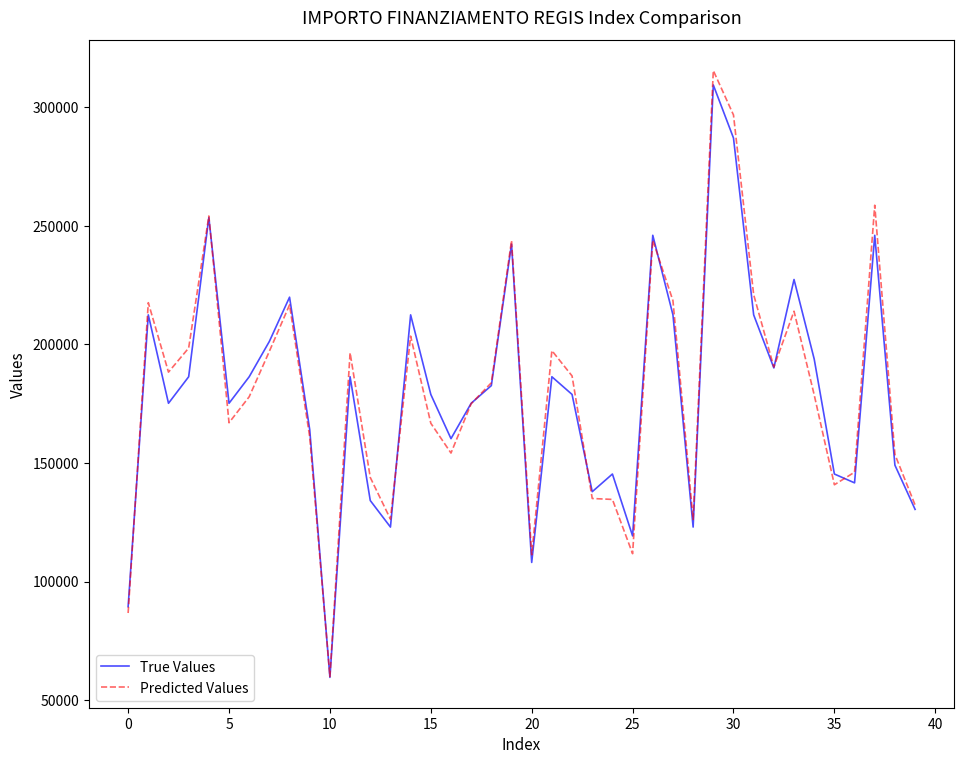

Is this an area chart (filled region under the line)?

No